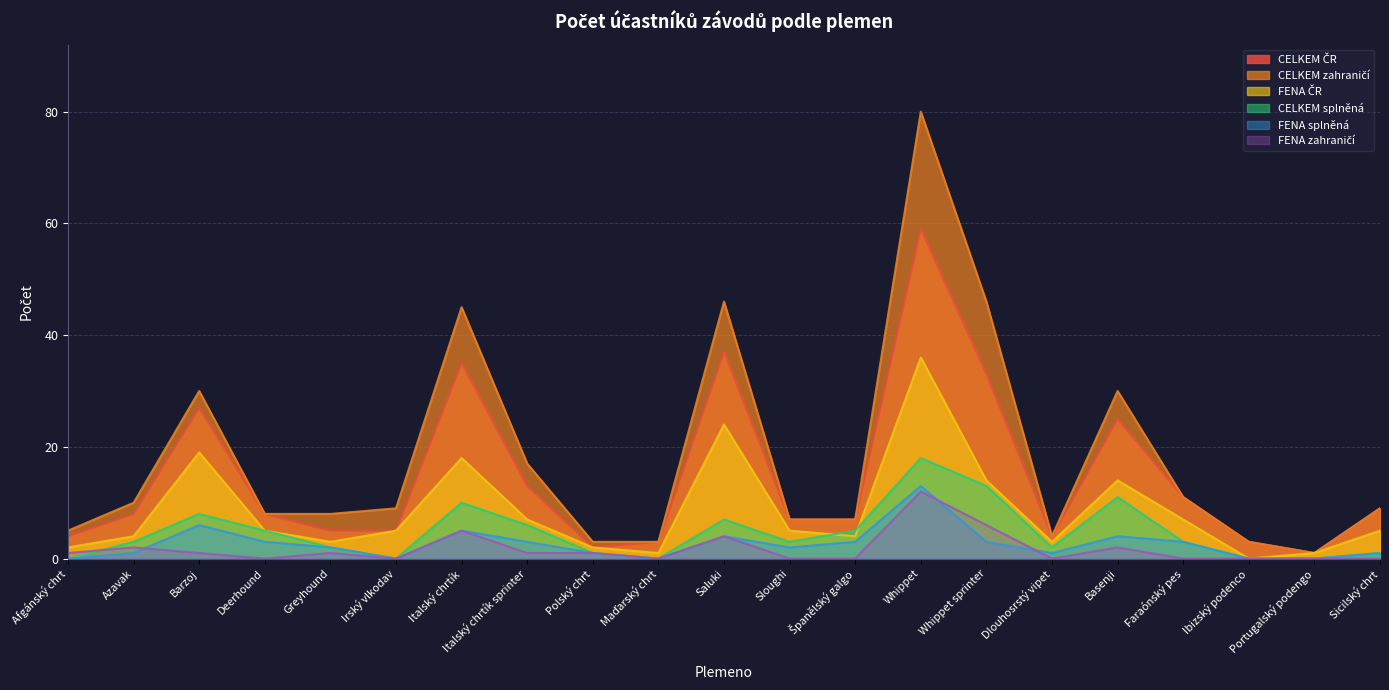

What is the label of the 15th point from the right?

Italský chrtík